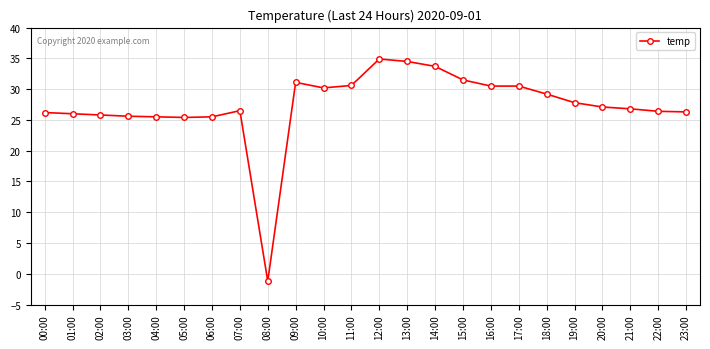

Approximately how many times larger is the value at 09:00 compared to 05:00?

1.2